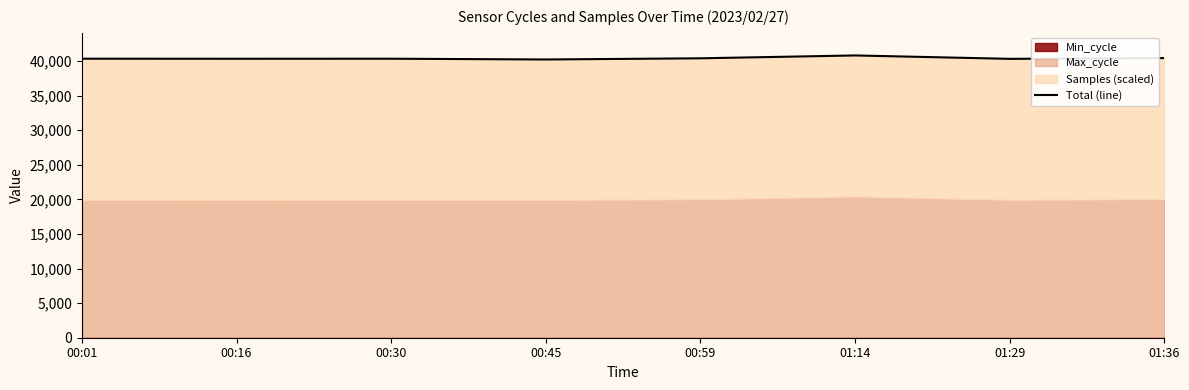

At which category does the chart reach its peak across all series?

01:14